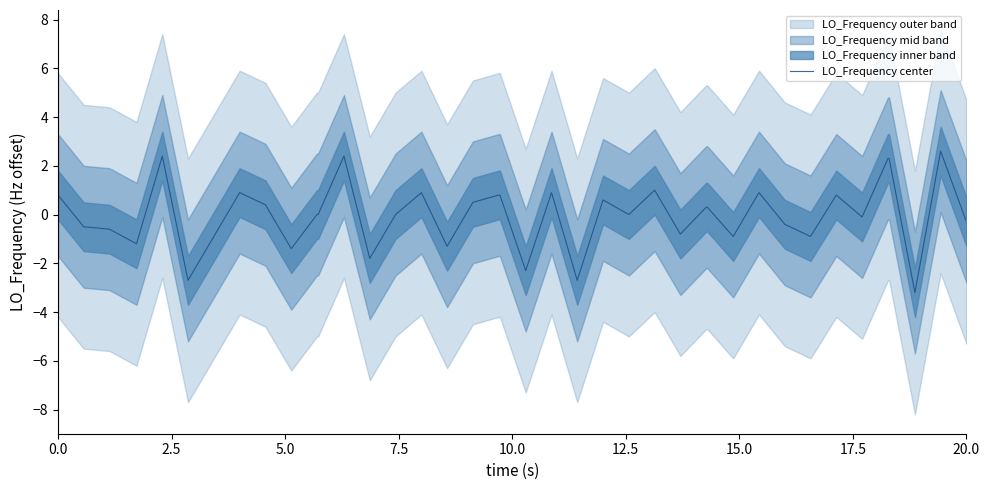

What is the highest value of the LO_Frequency center series?

2.6